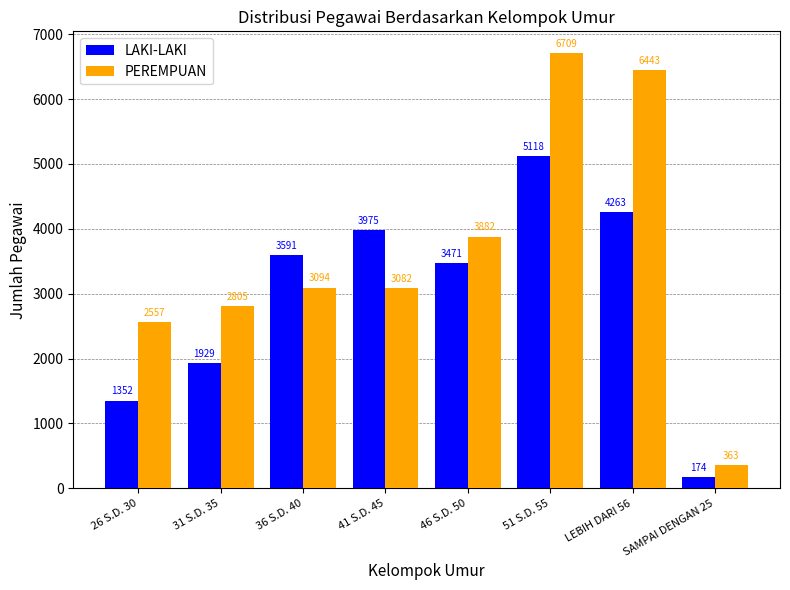

Count the number of data series in this chart.

2